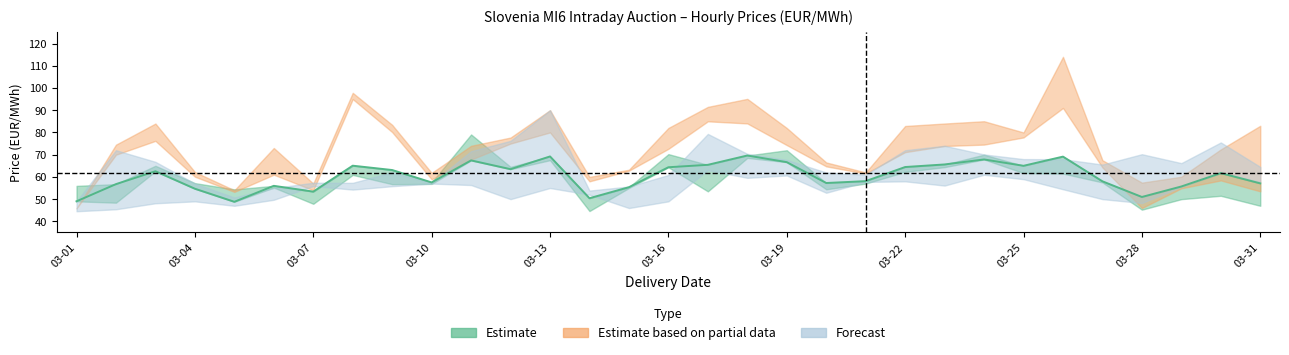

Rank the categories by 19 - 20 value from lowest to highest.

2021-03-01, 2021-03-05, 2021-03-07, 2021-03-28, 2021-03-14, 2021-03-29, 2021-03-06, 2021-03-10, 2021-03-21, 2021-03-04, 2021-03-15, 2021-03-20, 2021-03-27, 2021-03-30, 2021-03-16, 2021-03-11, 2021-03-19, 2021-03-02, 2021-03-03, 2021-03-12, 2021-03-25, 2021-03-13, 2021-03-22, 2021-03-31, 2021-03-09, 2021-03-23, 2021-03-24, 2021-03-17, 2021-03-08, 2021-03-18, 2021-03-26